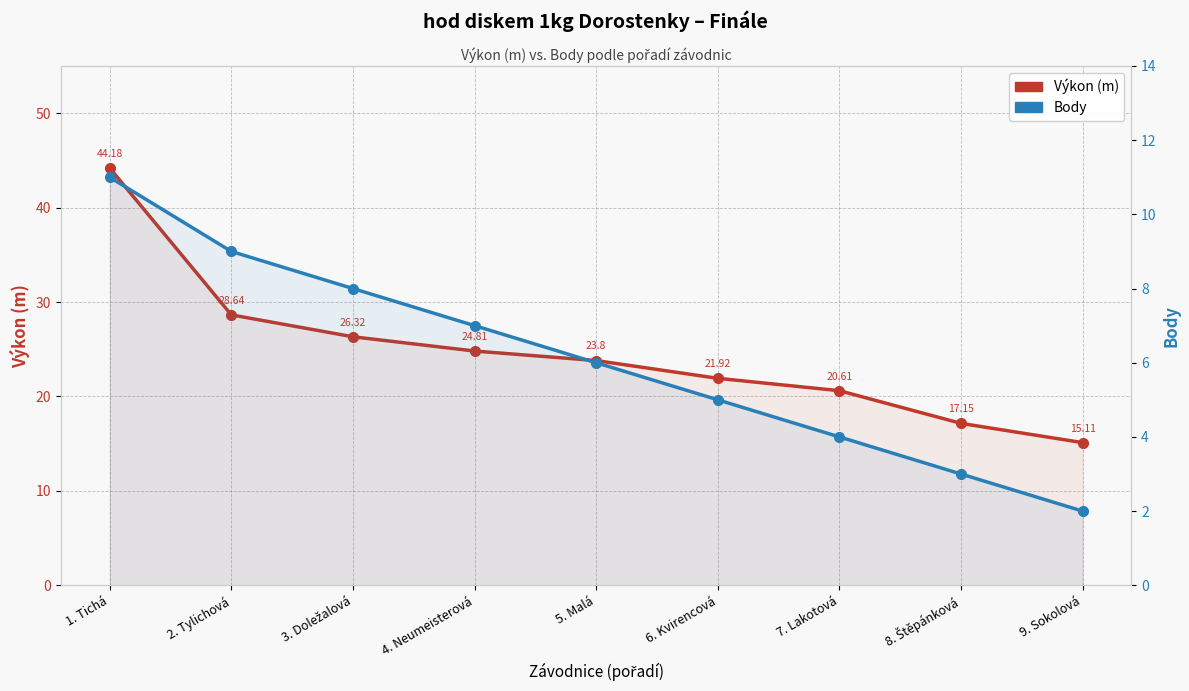

How many lines are shown in the chart?

2